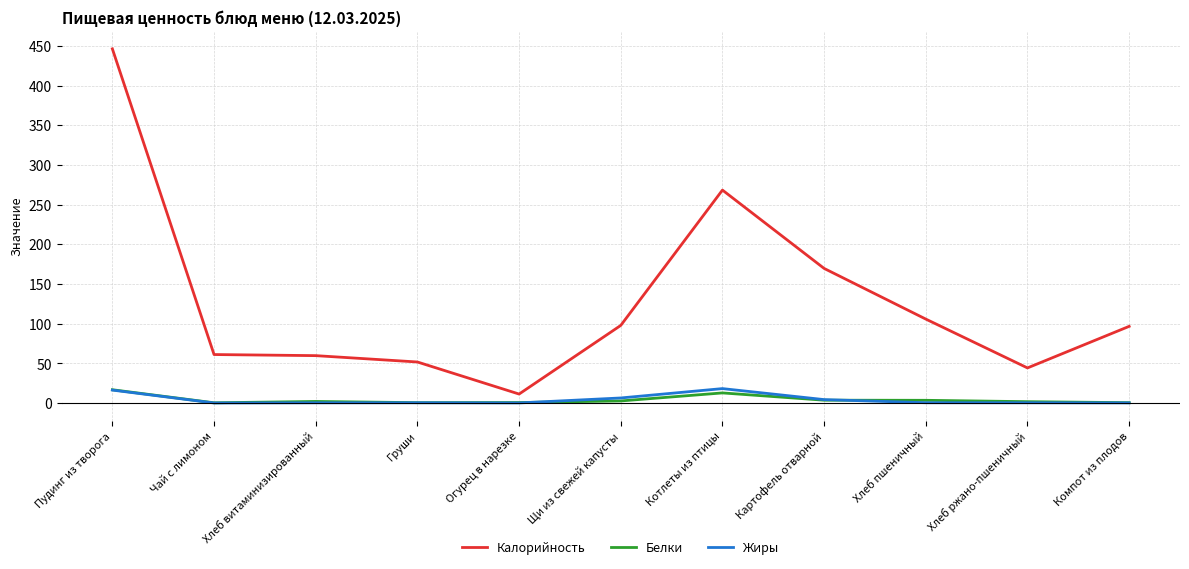

Where is Калорийность nearest to the value 228?

Котлеты из птицы